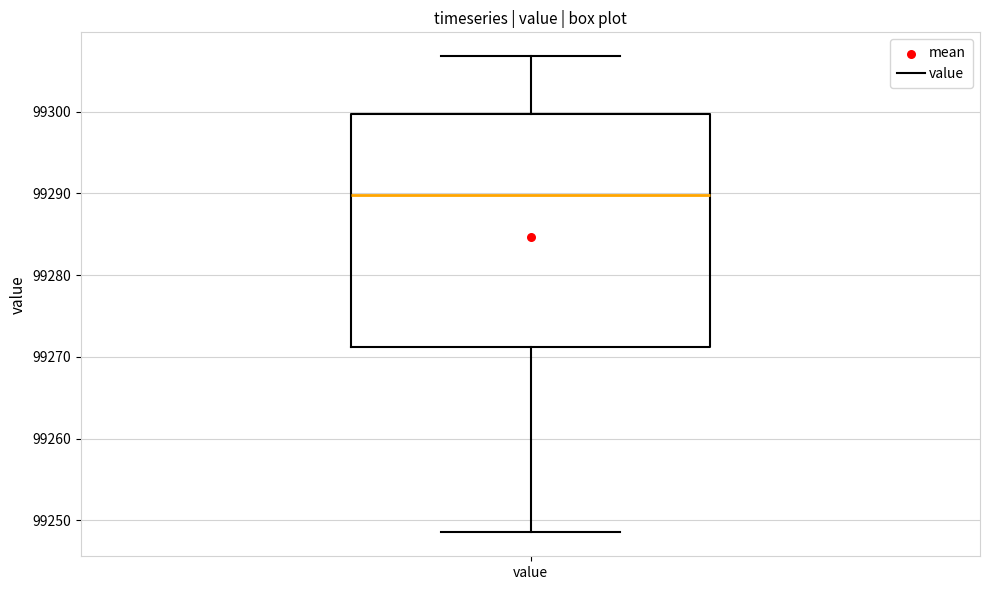

Transcribe this box plot: give where the median line is, the range the box spans, and where the two whiskers end, as read against the y-axis. The values are not printed on the chart, so give them approximately, as read against the axis.

median 99290, box 99271 to 99300, whiskers 99249 to 99307